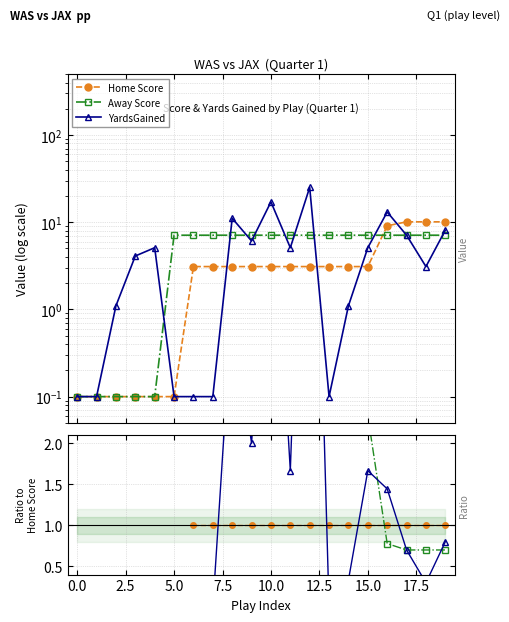

At which category is the sum across all series the highest?

12